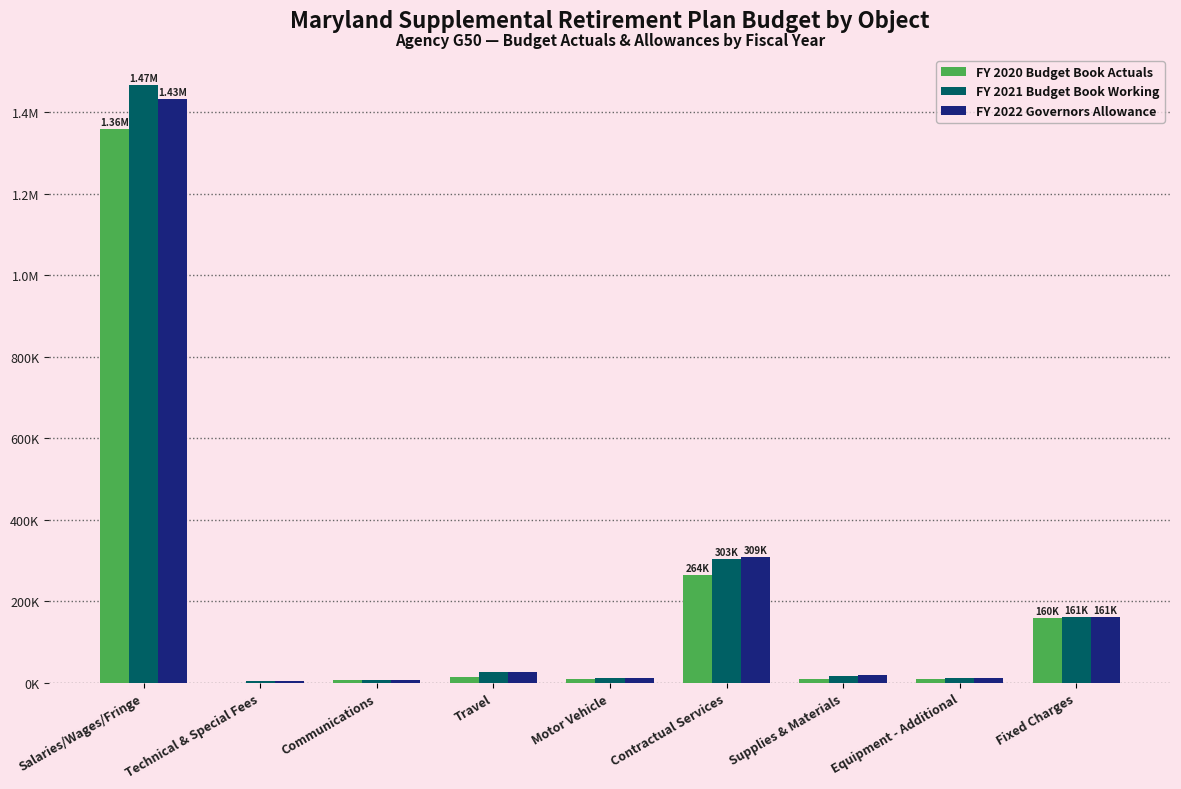

What are all the series names shown in the legend?

FY 2020 Budget Book Actuals, FY 2021 Budget Book Working, FY 2022 Governors Allowance